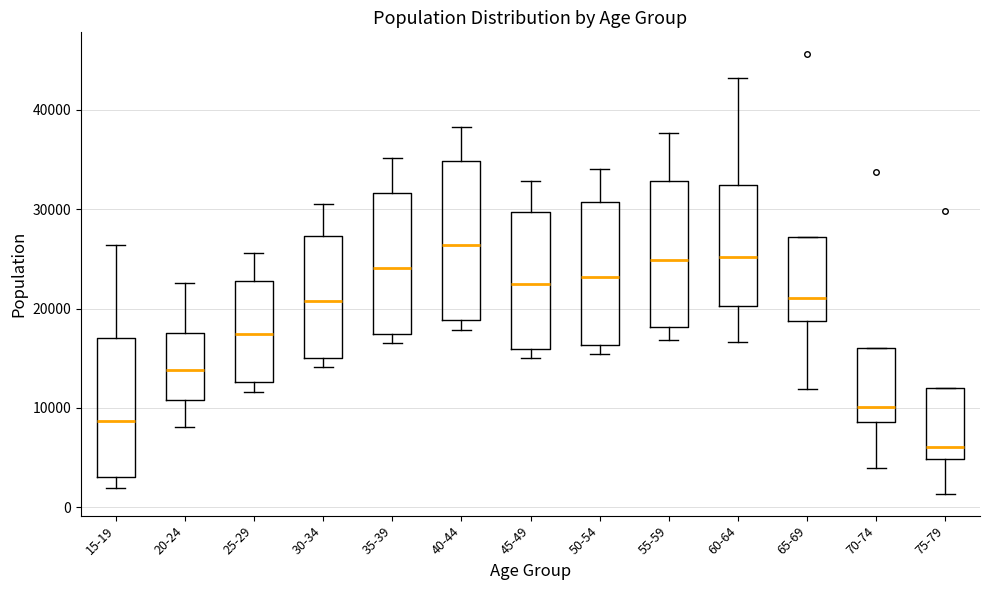

Reading left to right, read every box against the y-axis: the position of its median line, the range the box covers, and the ends of its whiskers. The values are not printed on the chart, so give them approximately, as read against the axis.

15-19: median 9000, box 3000 to 17000, whiskers 2000 to 26000
20-24: median 14000, box 11000 to 18000, whiskers 8000 to 23000
25-29: median 17000, box 13000 to 23000, whiskers 12000 to 26000
30-34: median 21000, box 15000 to 27000, whiskers 14000 to 31000
35-39: median 24000, box 17000 to 32000, whiskers 17000 (just below the box's lower edge) to 35000
40-44: median 26000, box 19000 to 35000, whiskers 18000 to 38000
45-49: median 22000, box 16000 to 30000, whiskers 15000 to 33000
50-54: median 23000, box 16000 to 31000, whiskers 15000 to 34000
55-59: median 25000, box 18000 to 33000, whiskers 17000 to 38000
60-64: median 25000, box 20000 to 32000, whiskers 17000 to 43000
65-69: median 21000, box 19000 to 27000, whiskers 12000 to 27000
70-74: median 10000, box 9000 to 16000, whiskers 4000 to 16000
75-79: median 6000, box 5000 to 12000, whiskers 1000 to 12000